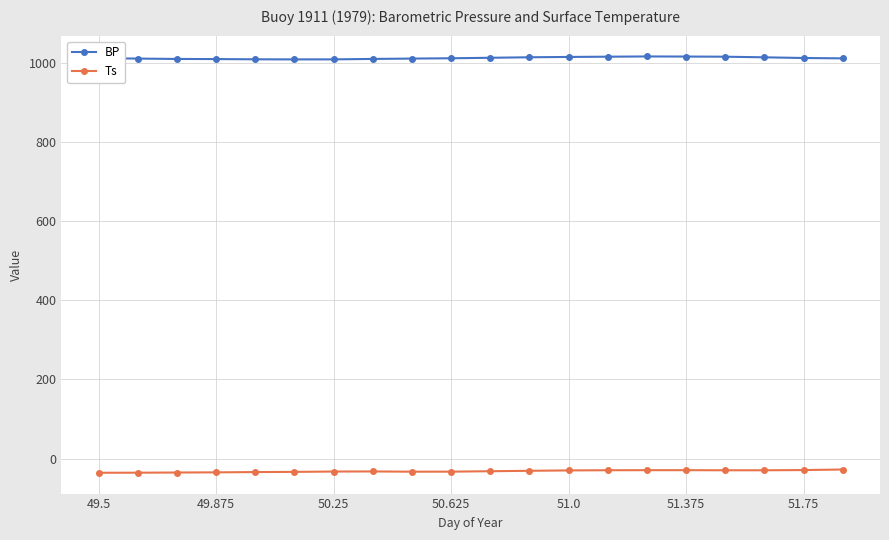

Rank the series by their maximum value, from highest to lowest.

BP, Ts